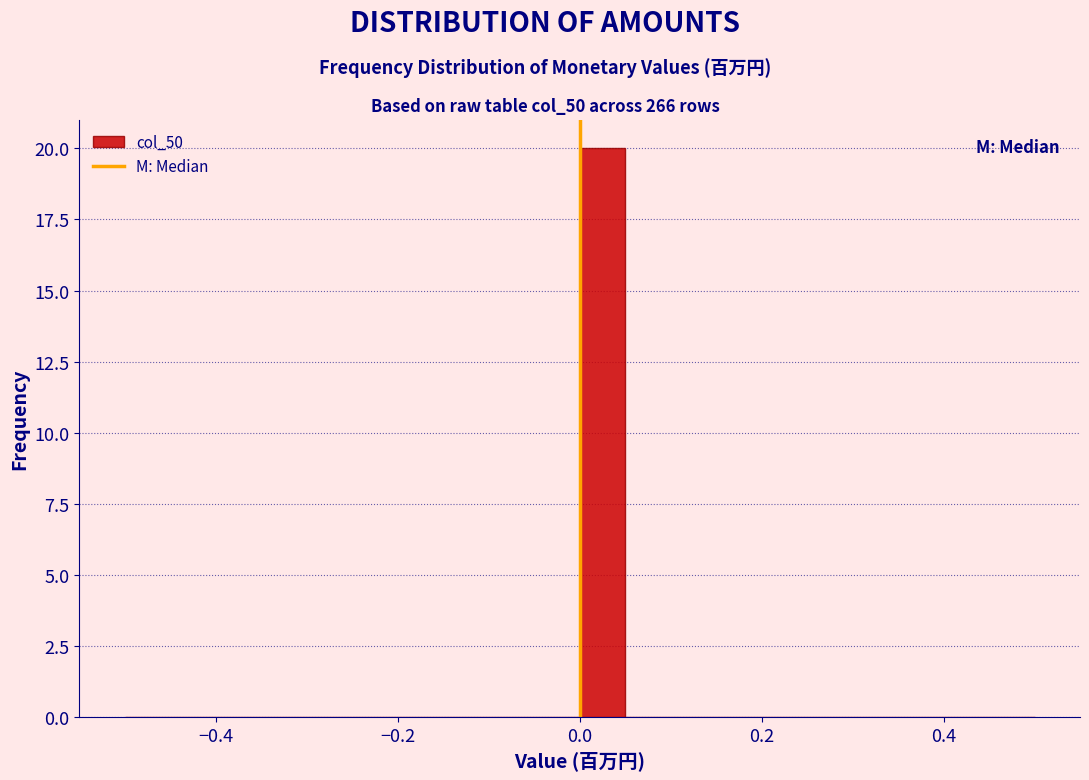

Around what value on the x-axis is the tallest bar? Give the approximate position of its centre, as read against the axis.

0.02